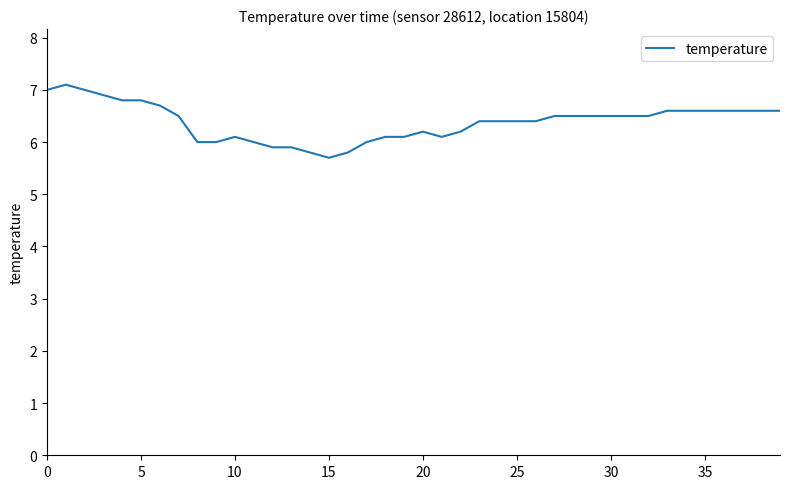

Does the chart display data point markers on the line(s)?

No